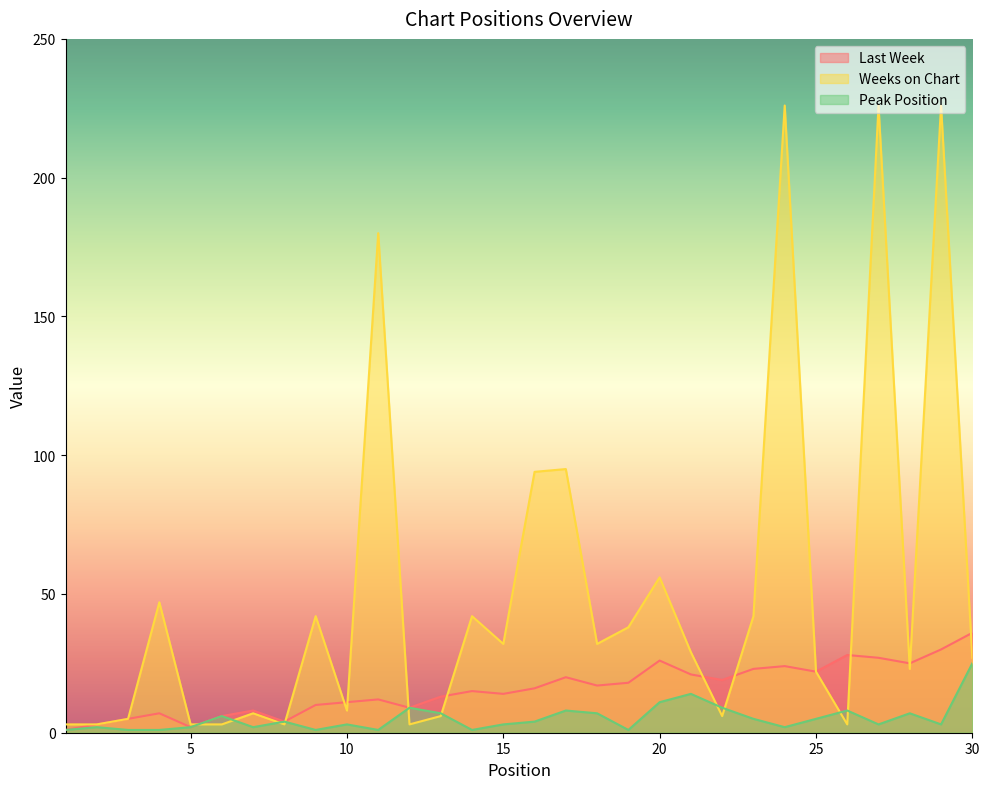

Which has a higher value, 25 or 12?

25